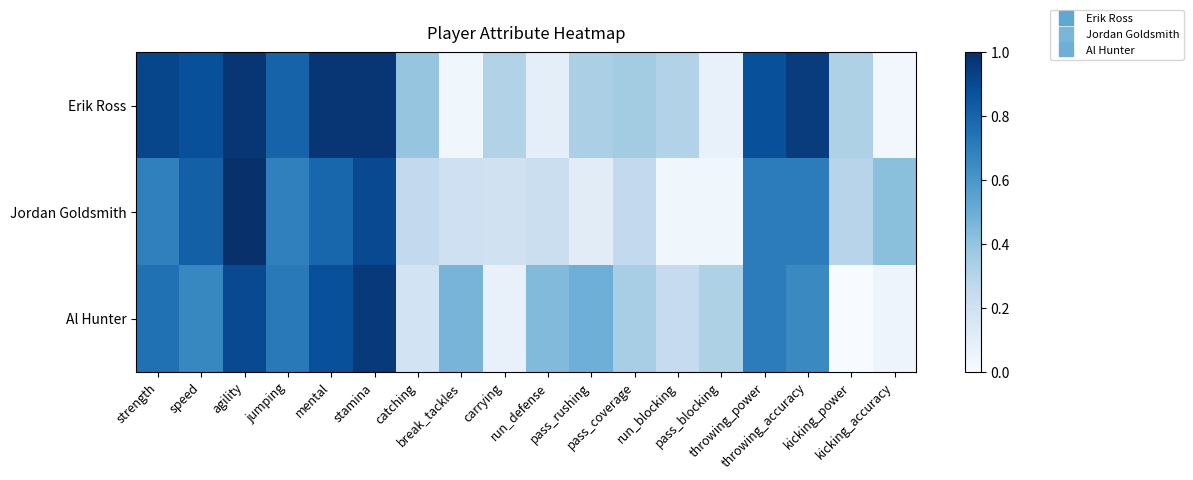

At which category is the sum across all series the highest?

agility